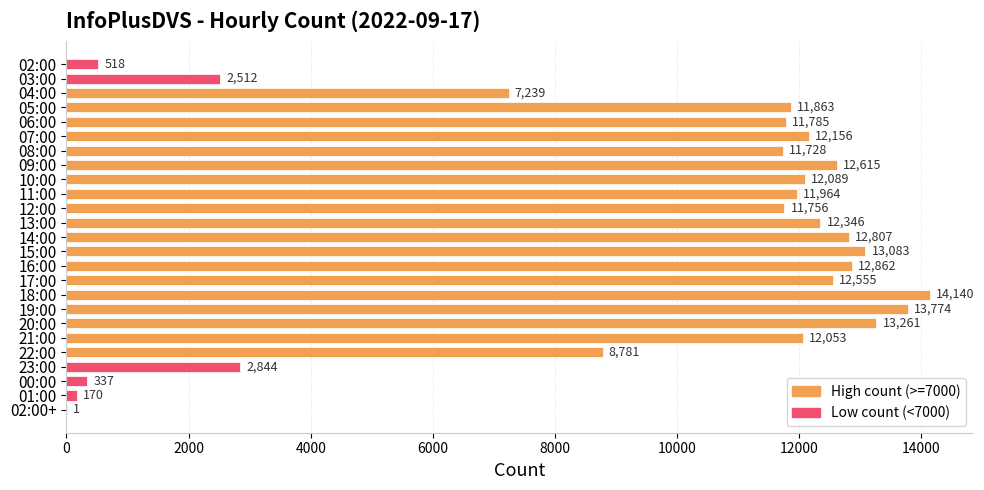

What is the greatest value displayed?

14140